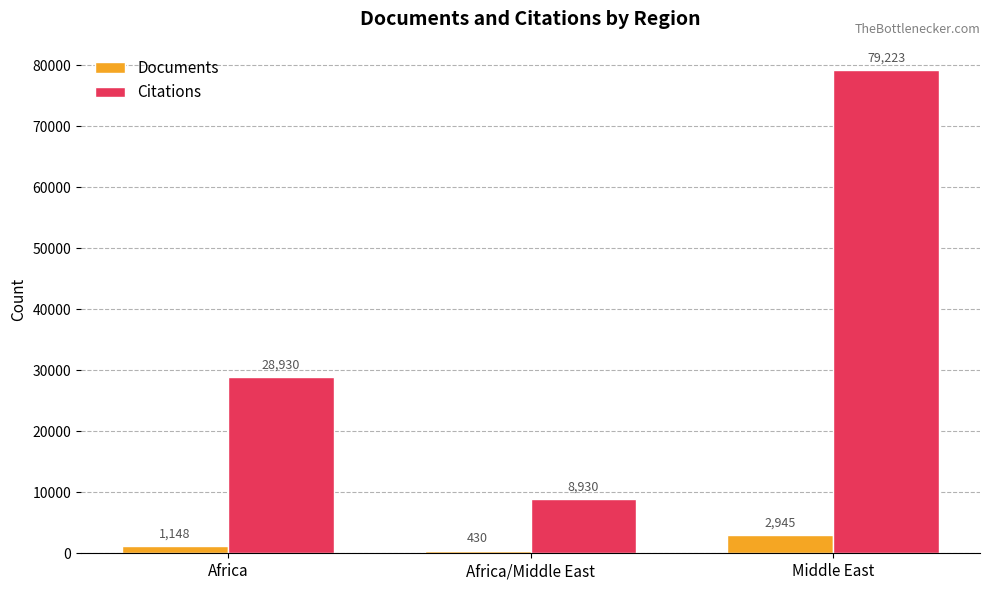

What is the maximum value shown in the chart?

79223